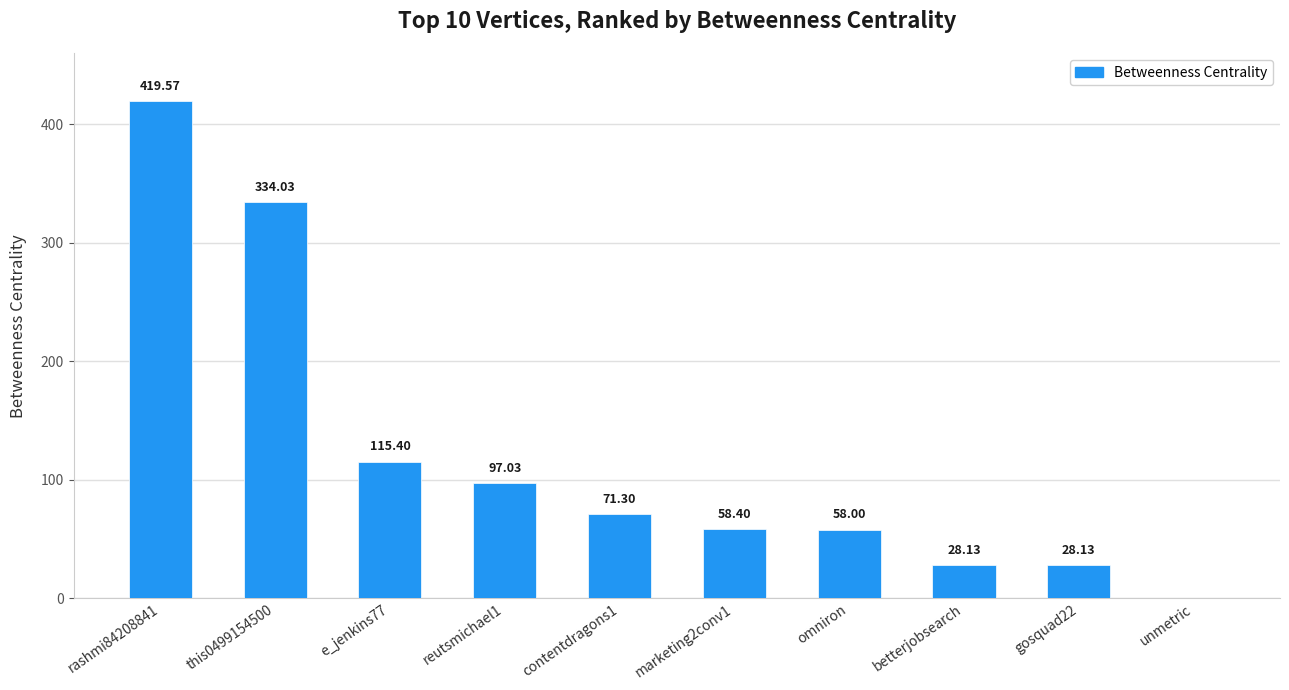

Reading left to right, transcribe all the data shown in this chart.

419.6	334.0	115.4	97.0	71.3	58.4	58.0	28.1	28.1	0.0